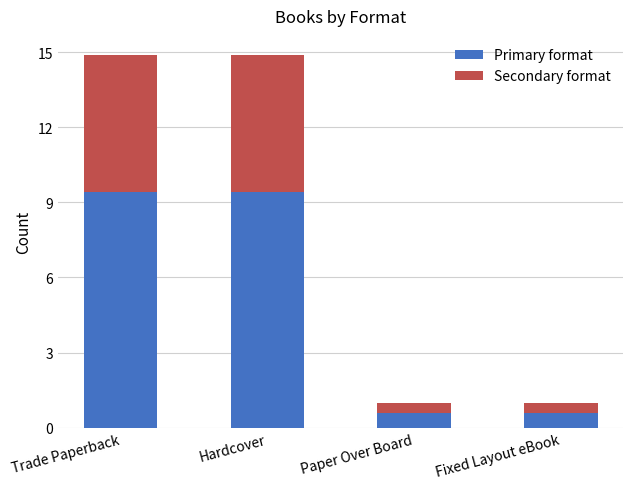

True or false: Primary format has a value of 9.4 at Trade Paperback.

True